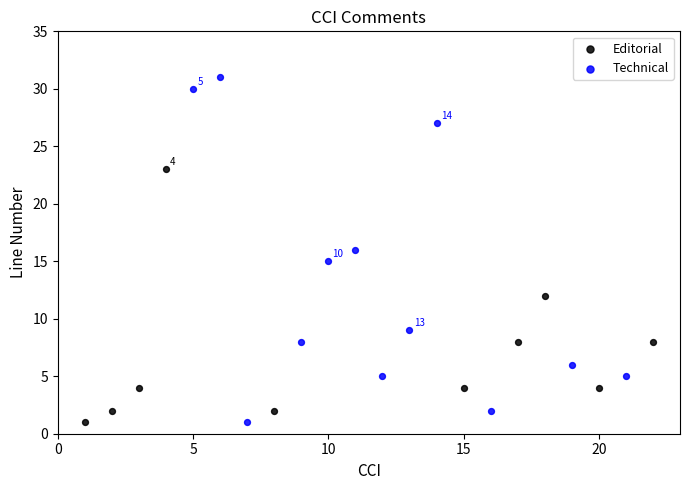

Which series has the widest spread of Y values?

Technical